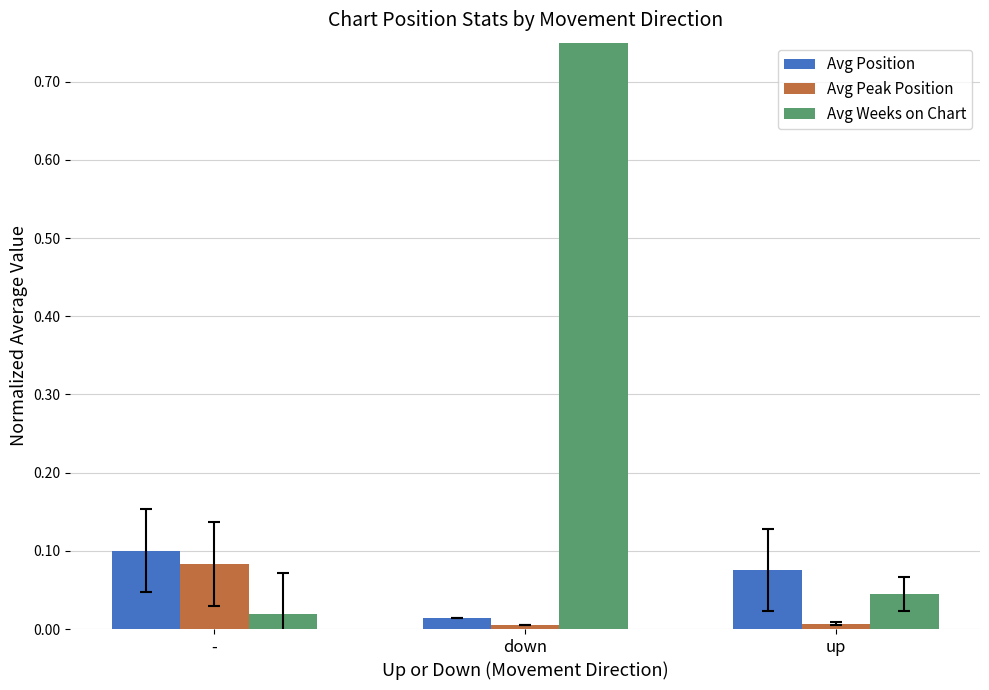

What are all the series names shown in the legend?

Avg Position, Avg Peak Position, Avg Weeks on Chart